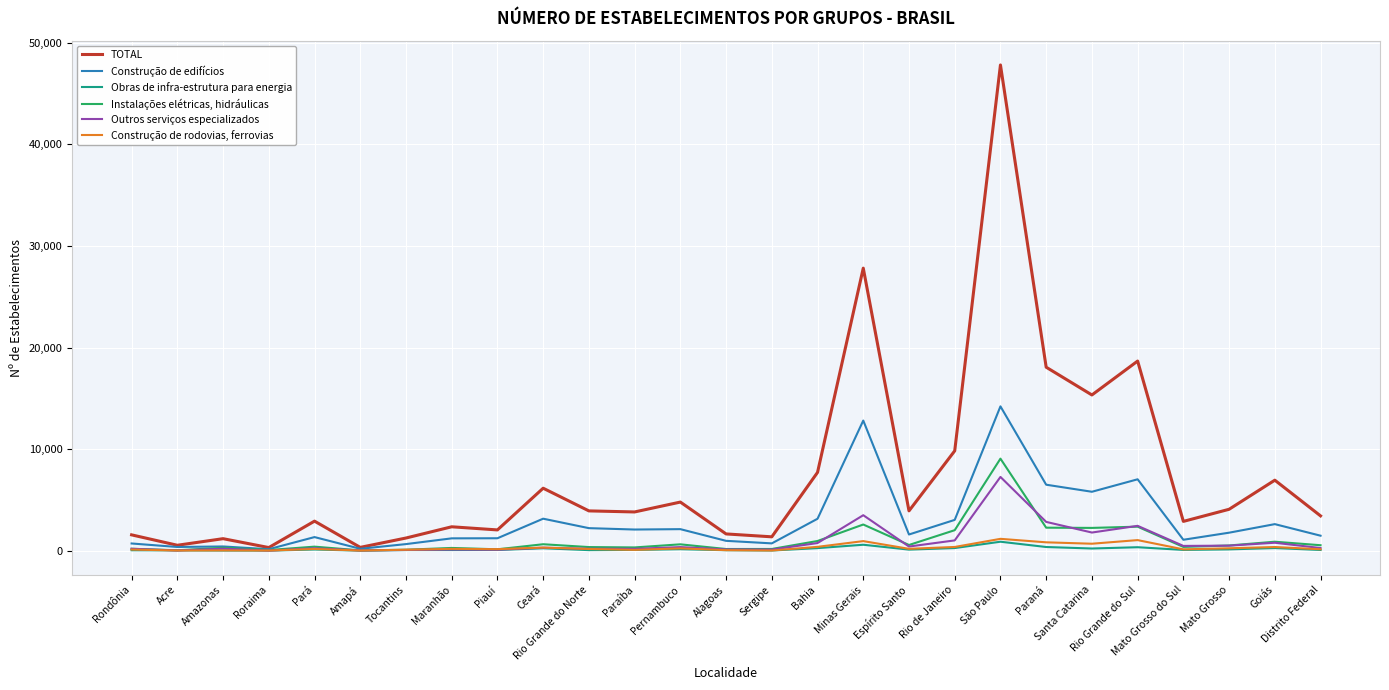

At which label does Outros serviços especializados first exceed 263?

Ceará